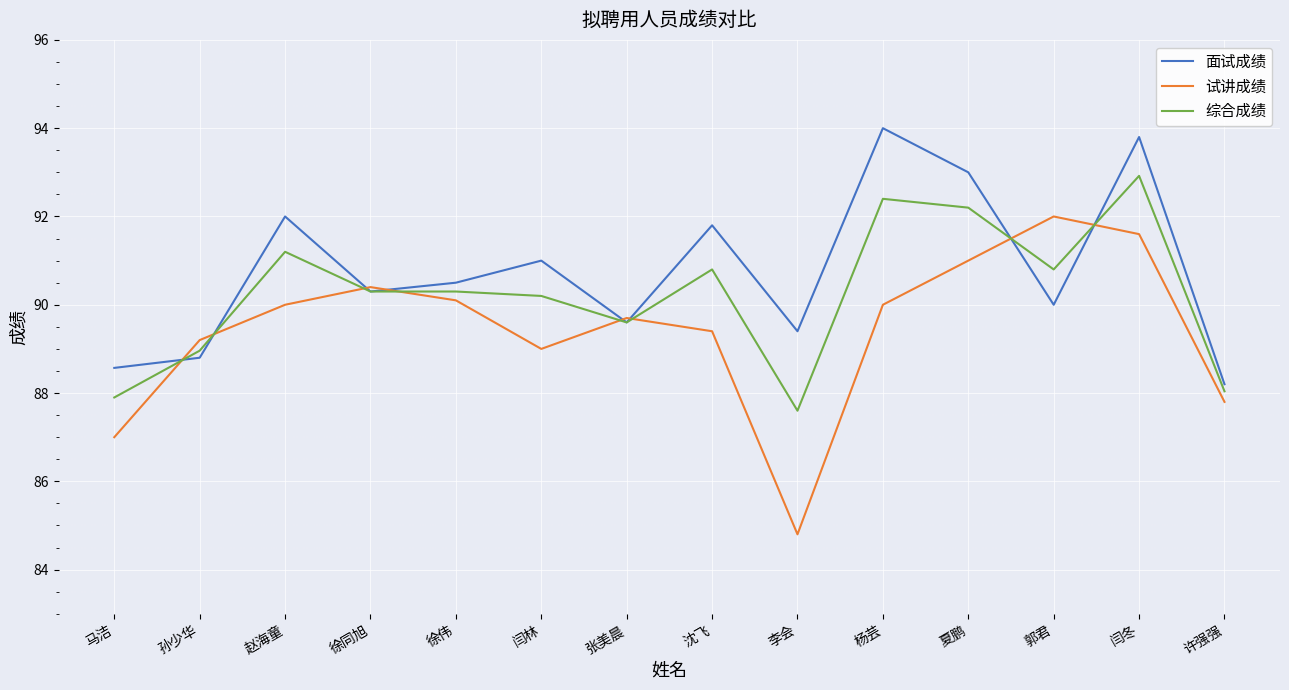

Is the value of 面试成绩 at 夏鹏 greater than the value of 试讲成绩 at 孙少华?

Yes